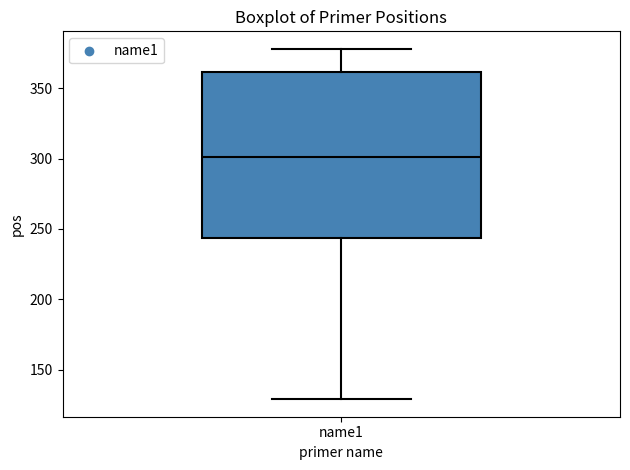

Where is the upper edge of the box for name1 on the y-axis? The values are not printed on the chart, so give them approximately, as read against the axis.

360